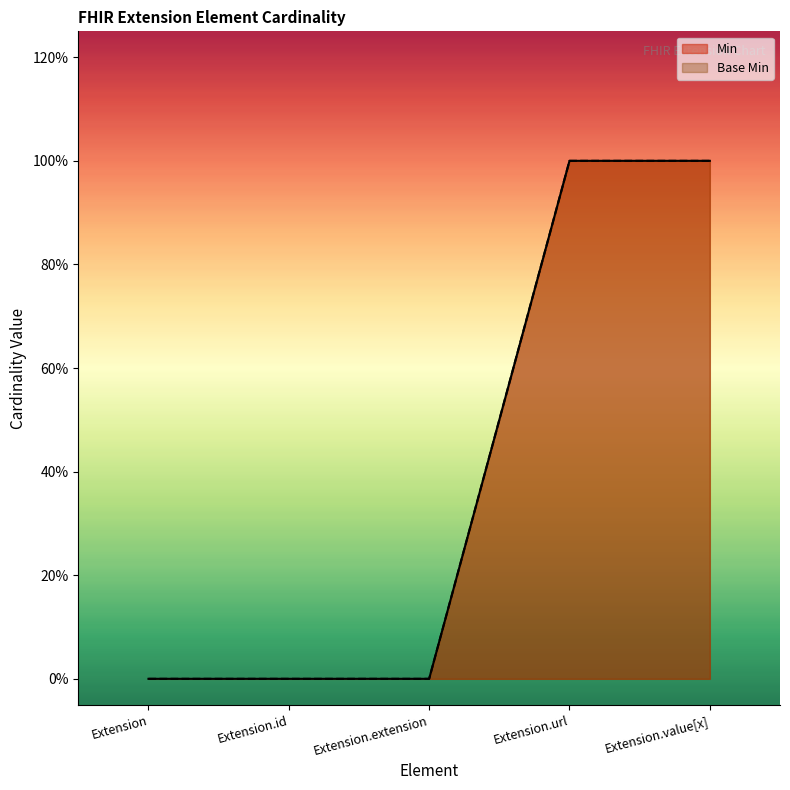

Count the number of categories in the chart.

5